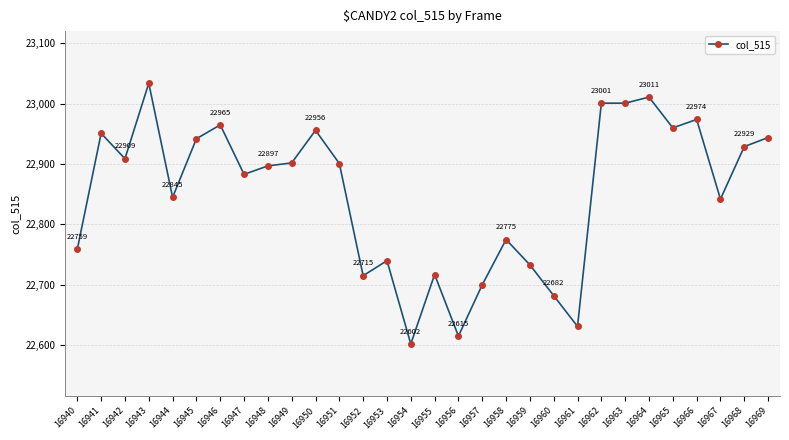

Where does the data first go above 22901?

16941